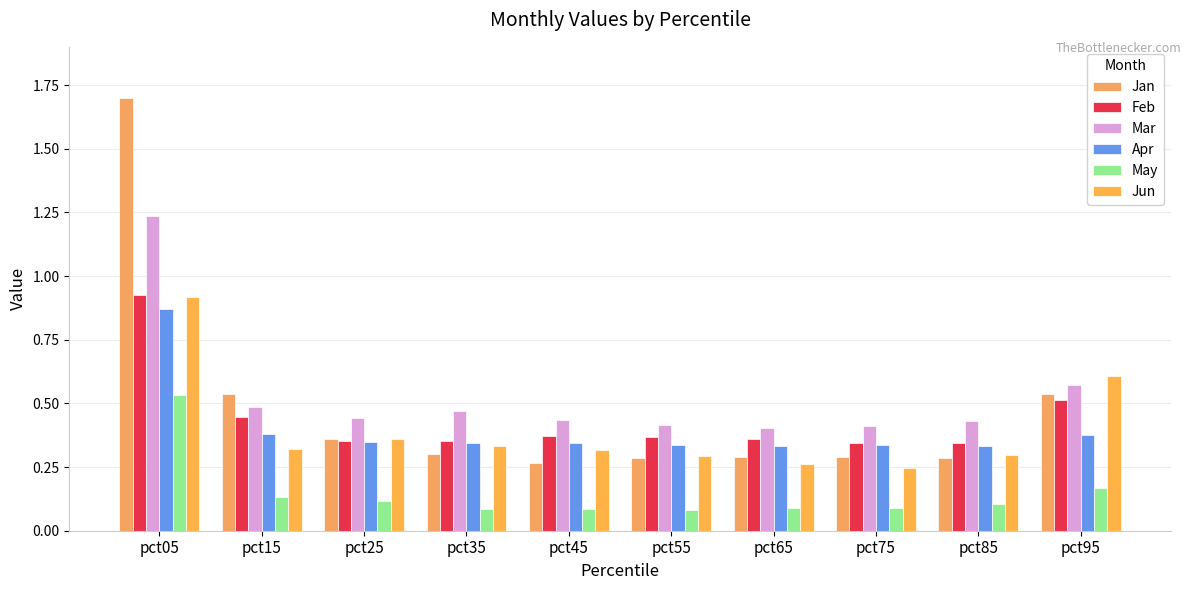

Reading left to right, list all the values displayed in this chart.

Jan: 1.7	0.5	0.4	0.3	0.3	0.3	0.3	0.3	0.3	0.5
Feb: 0.9	0.4	0.4	0.4	0.4	0.4	0.4	0.3	0.3	0.5
Mar: 1.2	0.5	0.4	0.5	0.4	0.4	0.4	0.4	0.4	0.6
Apr: 0.9	0.4	0.3	0.3	0.3	0.3	0.3	0.3	0.3	0.4
May: 0.5	0.1	0.1	0.1	0.1	0.1	0.1	0.1	0.1	0.2
Jun: 0.9	0.3	0.4	0.3	0.3	0.3	0.3	0.2	0.3	0.6